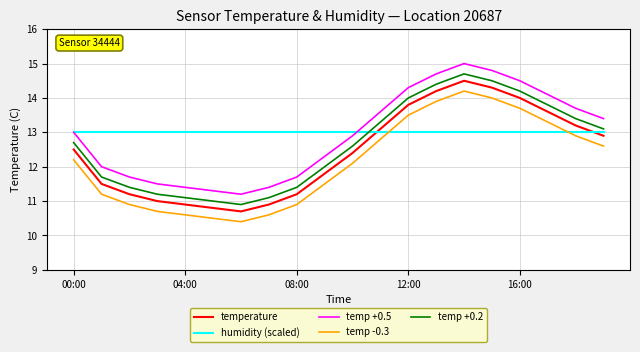

Reading right to left, transcribe all the data shown in this chart.

temperature: 12.9	13.2	13.6	14.0	14.3	14.5	14.2	13.8	13.1	12.4	11.8	11.2	10.9	10.7	10.8	10.9	11.0	11.2	11.5	12.5
humidity (scaled): 13.0	13.0	13.0	13.0	13.0	13.0	13.0	13.0	13.0	13.0	13.0	13.0	13.0	13.0	13.0	13.0	13.0	13.0	13.0	13.0
temp +0.5: 13.4	13.7	14.1	14.5	14.8	15.0	14.7	14.3	13.6	12.9	12.3	11.7	11.4	11.2	11.3	11.4	11.5	11.7	12.0	13.0
temp -0.3: 12.6	12.9	13.3	13.7	14.0	14.2	13.9	13.5	12.8	12.1	11.5	10.9	10.6	10.4	10.5	10.6	10.7	10.9	11.2	12.2
temp +0.2: 13.1	13.4	13.8	14.2	14.5	14.7	14.4	14.0	13.3	12.6	12.0	11.4	11.1	10.9	11.0	11.1	11.2	11.4	11.7	12.7